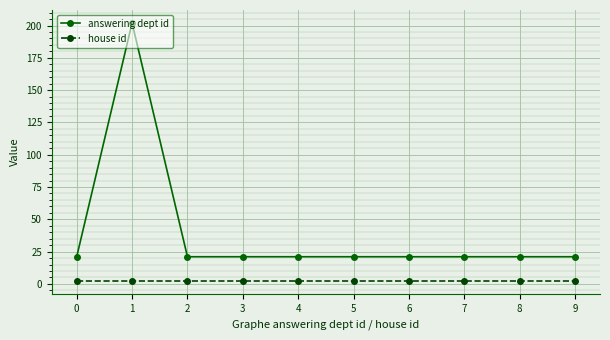

Reading right to left, what are all the values shown in this chart?

answering dept id: 21	21	21	21	21	21	21	21	202	21
house id: 2	2	2	2	2	2	2	2	2	2